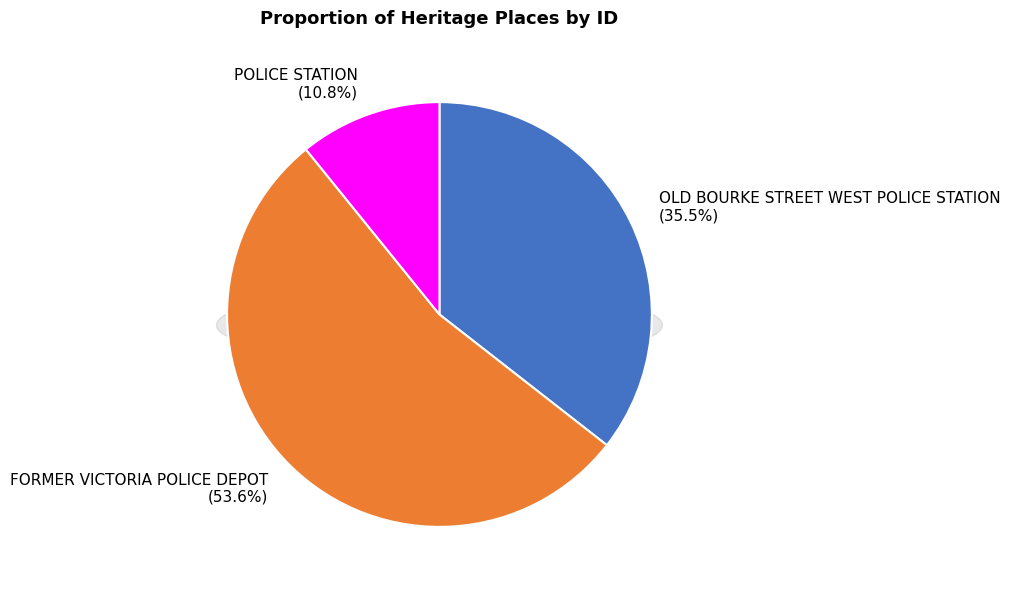

To the nearest percent, what is the difference between the POLICE STATION and OLD BOURKE STREET WEST POLICE STATION slice percentages?

25%